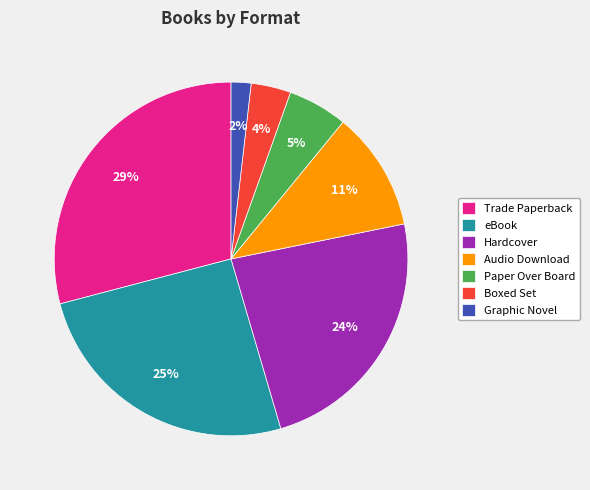

Is there a majority slice in this chart?

No